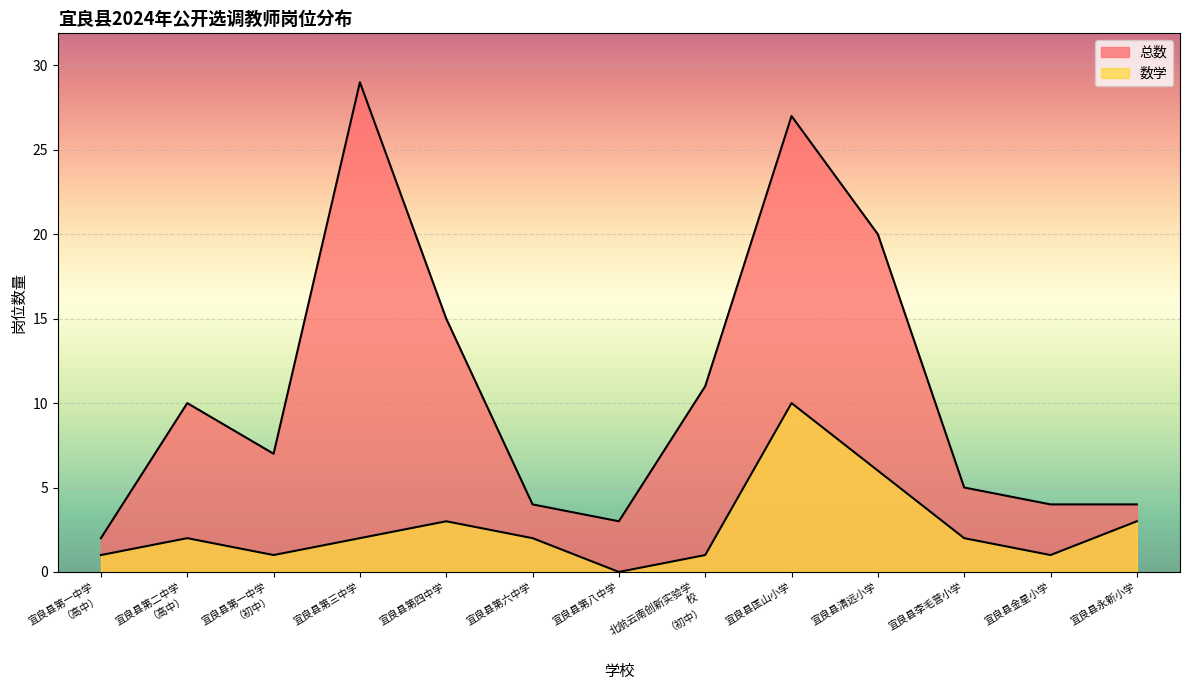

How many data points in 数学 are above 2?

4